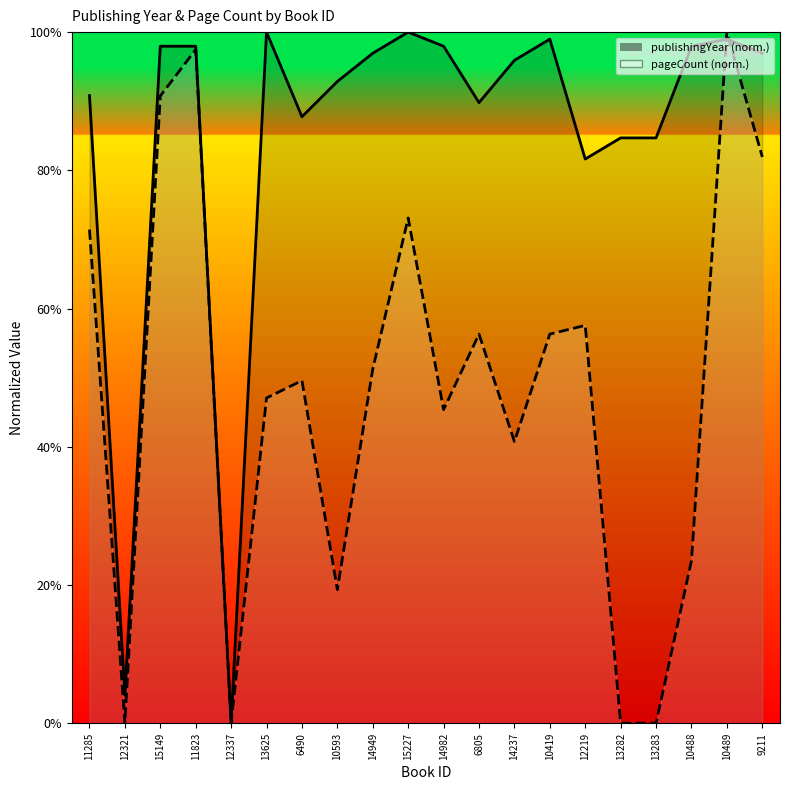

What is the difference between the second highest and second lowest values in the publishingYear series?

95.9